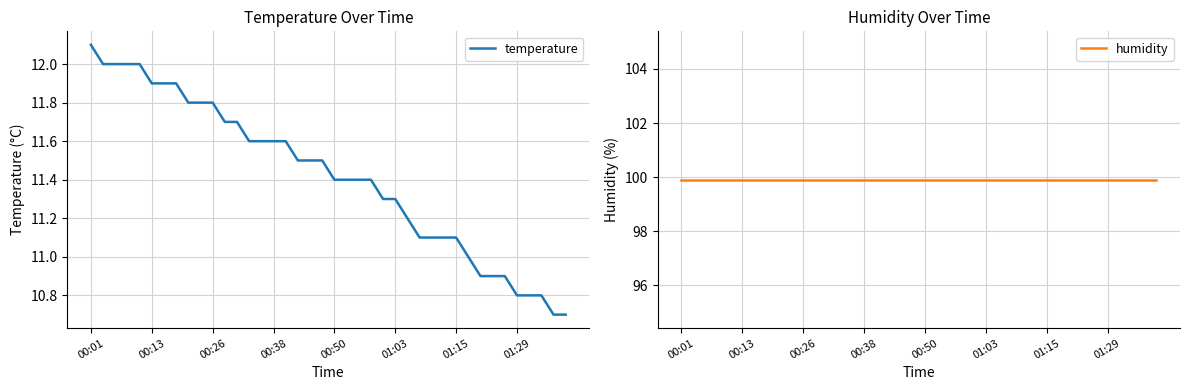

Which series has the widest spread of values?

temperature